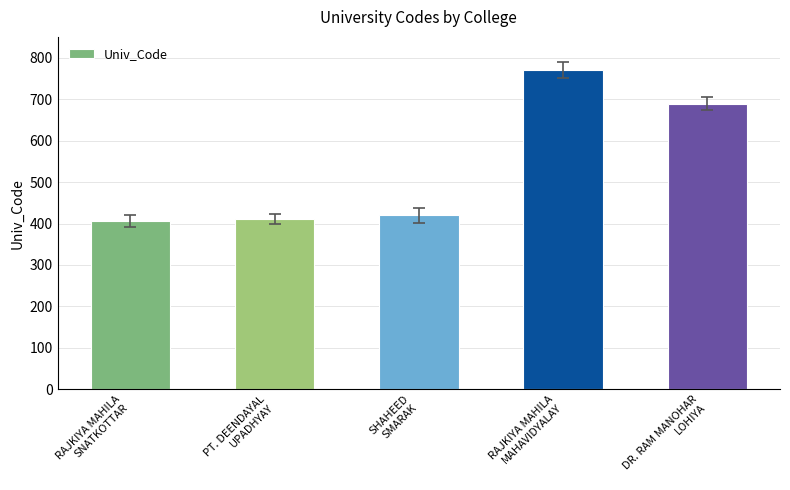

What position from the right is PT. DEENDAYAL
UPADHYAY?

4